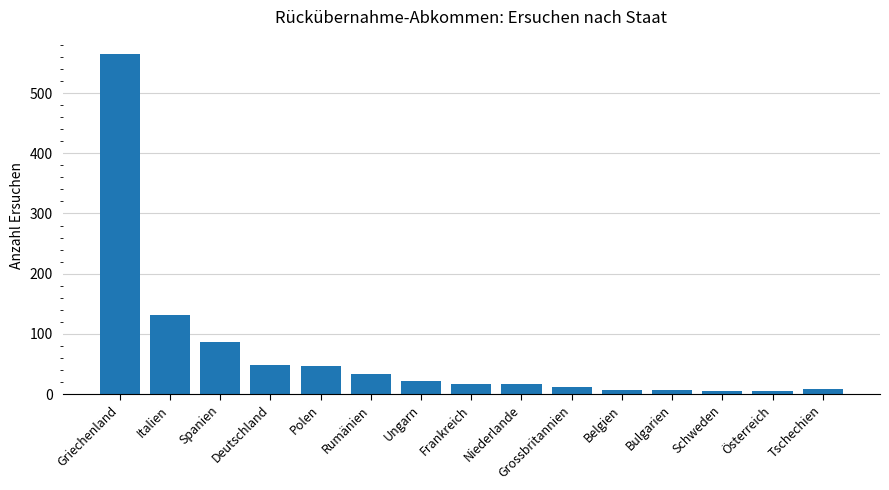

What is the label of the 4th bar from the right?

Bulgarien